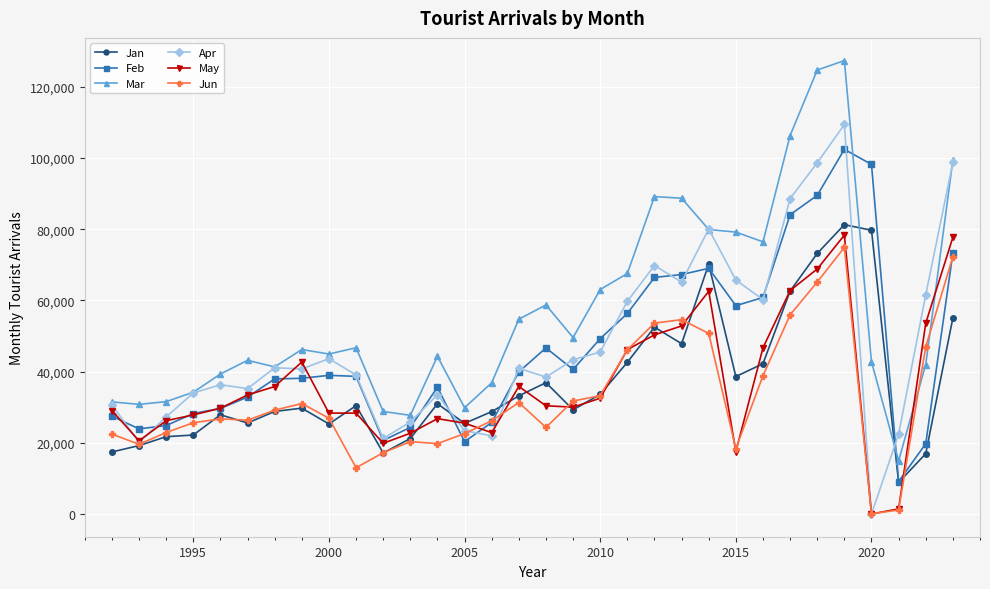

What is the greatest value displayed?

127351